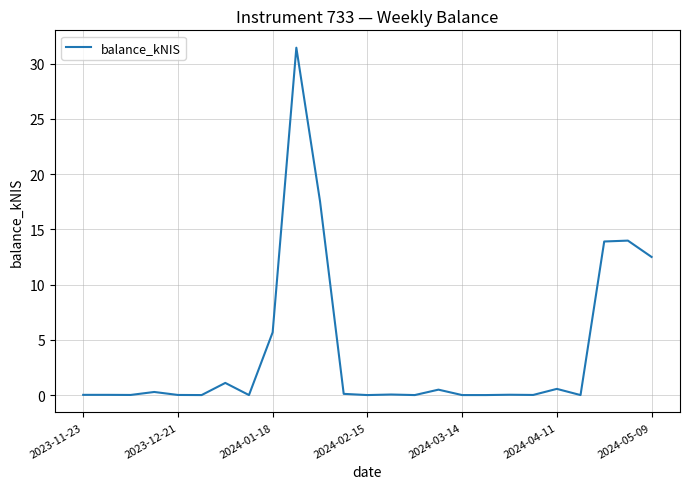

What is the average value?

3.9